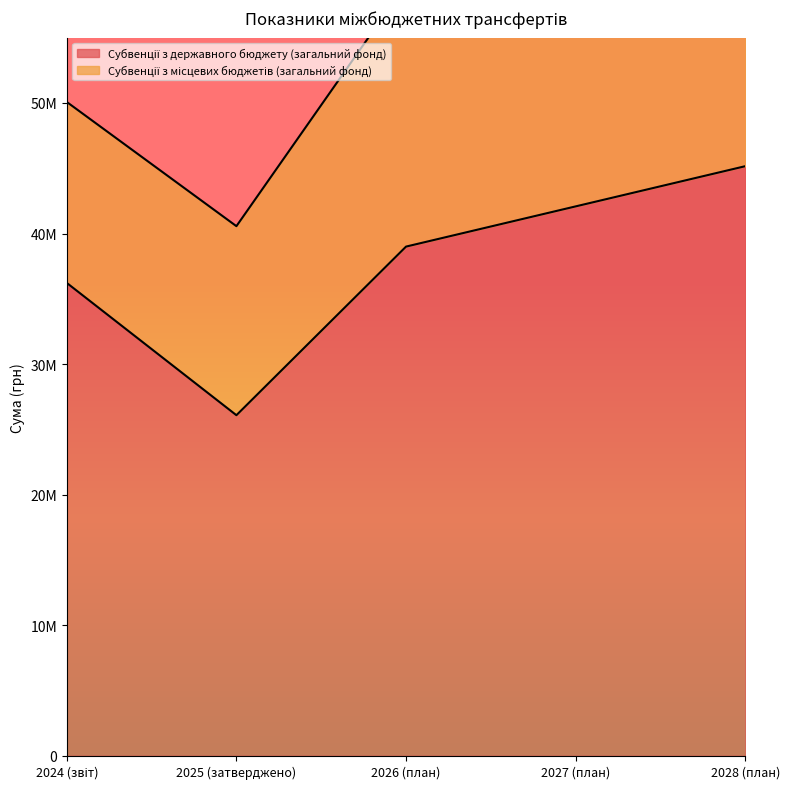

At which label is the value closest to 35624400?

2024 (звіт)